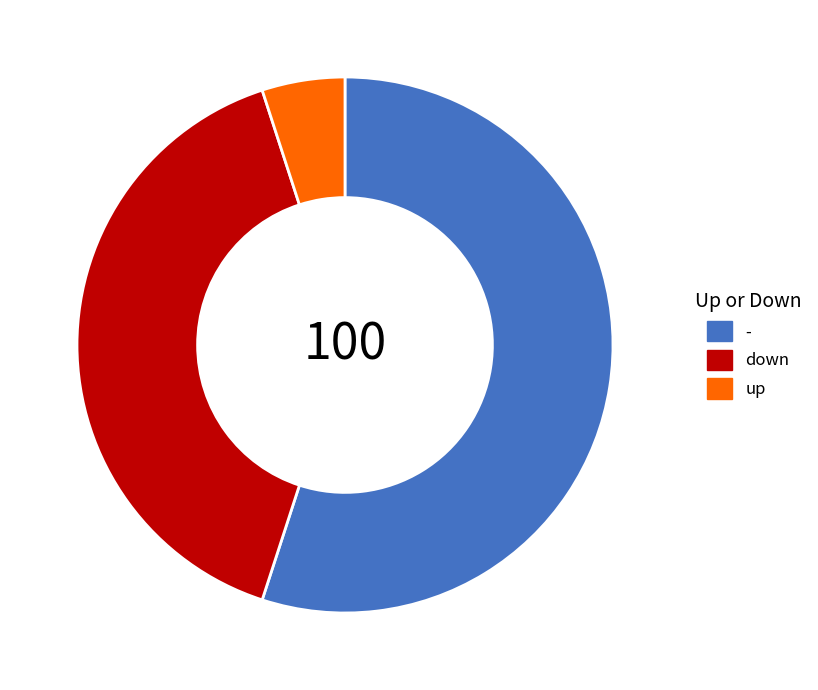

Approximately how many times larger is the value at up compared to down?

0.1